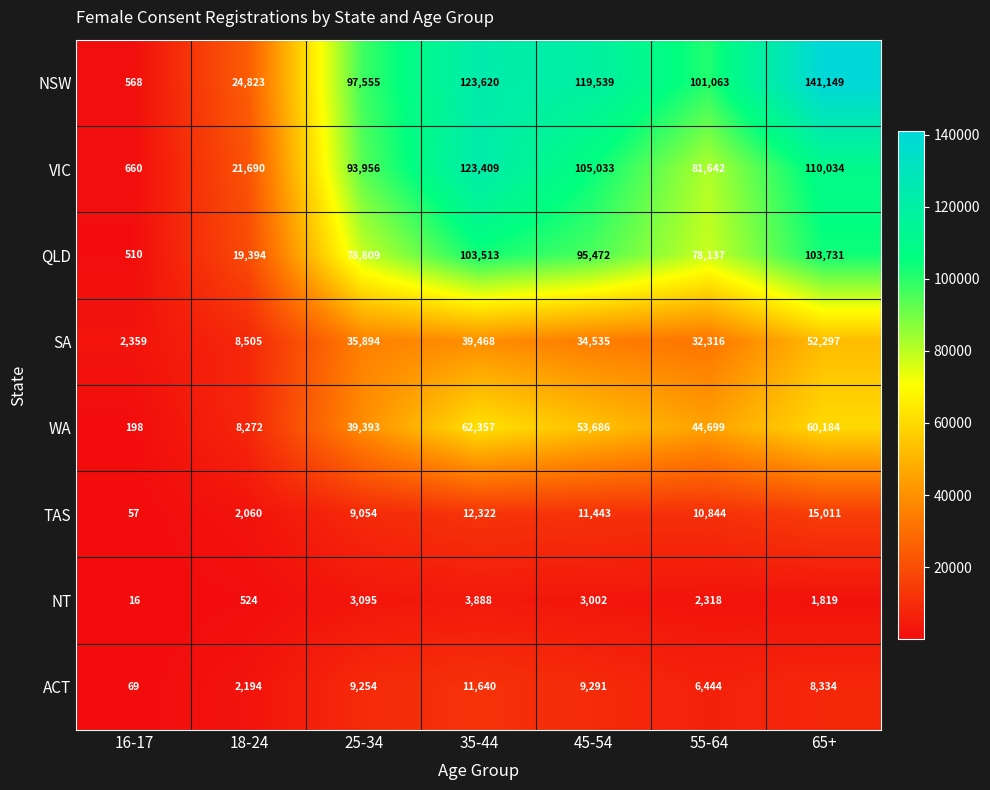

What value does the ACT series have at 16-17, to the nearest 100?

100